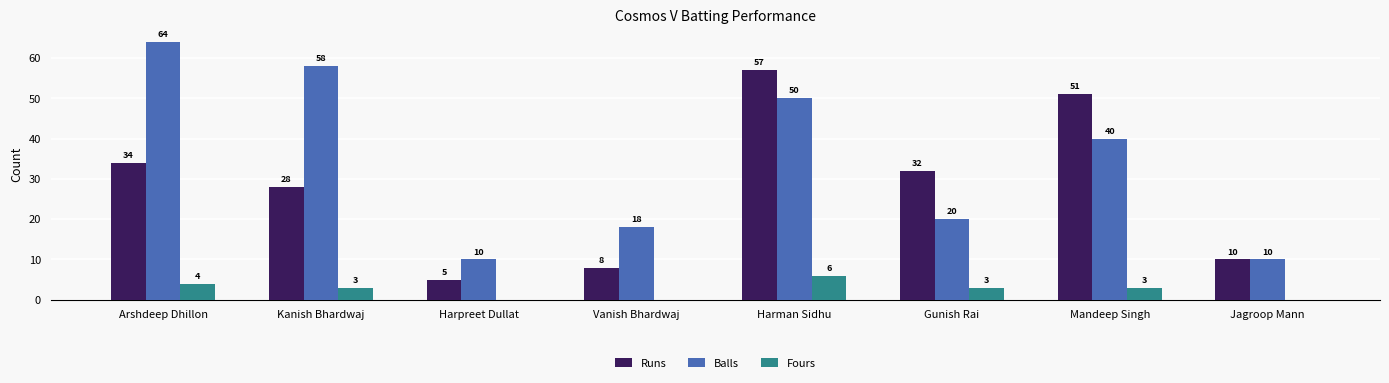

Is the value of Fours at Harpreet Dullat greater than the value of Balls at Jagroop Mann?

No